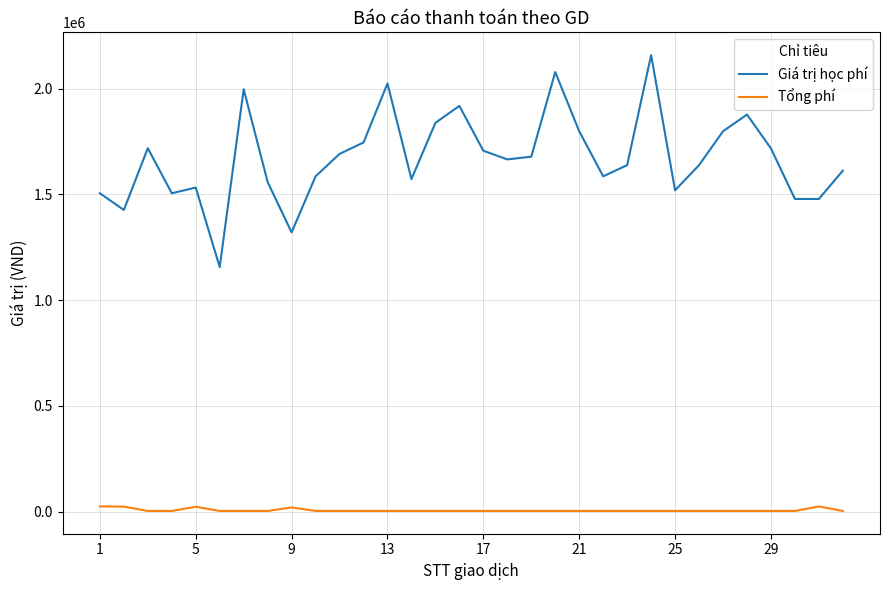

Which series has the widest spread of values?

Giá trị học phí